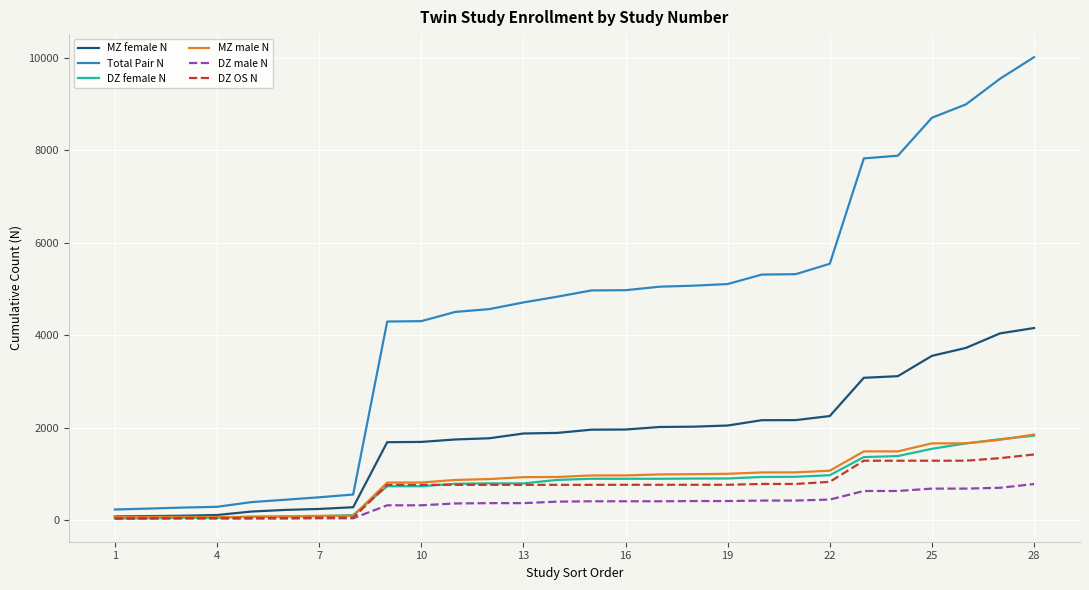

Which series has the largest range (max minus min)?

Total Pair N